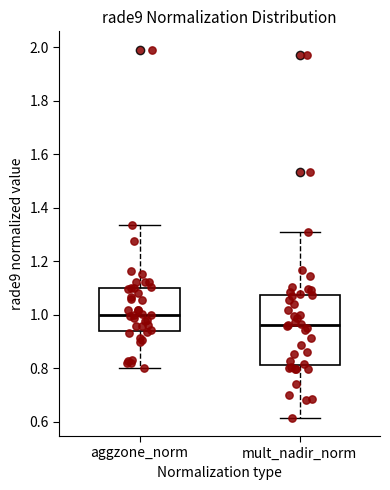

Reading left to right, read every box against the y-axis: the position of its median line, the range the box covers, and the ends of its whiskers. The values are not printed on the chart, so give them approximately, as read against the axis.

aggzone_norm: median 1.00, box 0.94 to 1.10, whiskers 0.80 to 1.34
mult_nadir_norm: median 0.96, box 0.82 to 1.08, whiskers 0.62 to 1.30